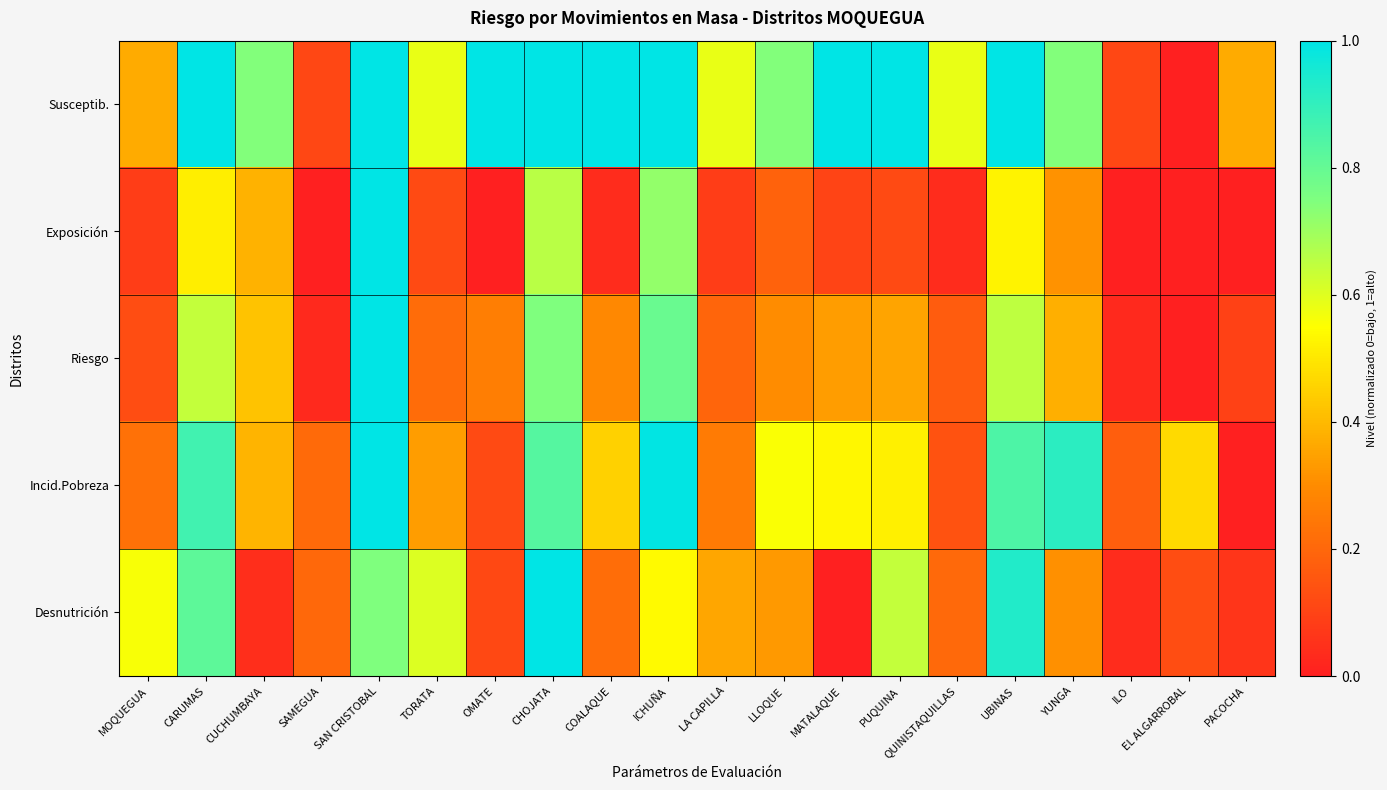

At COALAQUE, list the series in order from smallest to largest.

Exposición, Desnutrición, Riesgo, Incid.Pobreza, Susceptib.